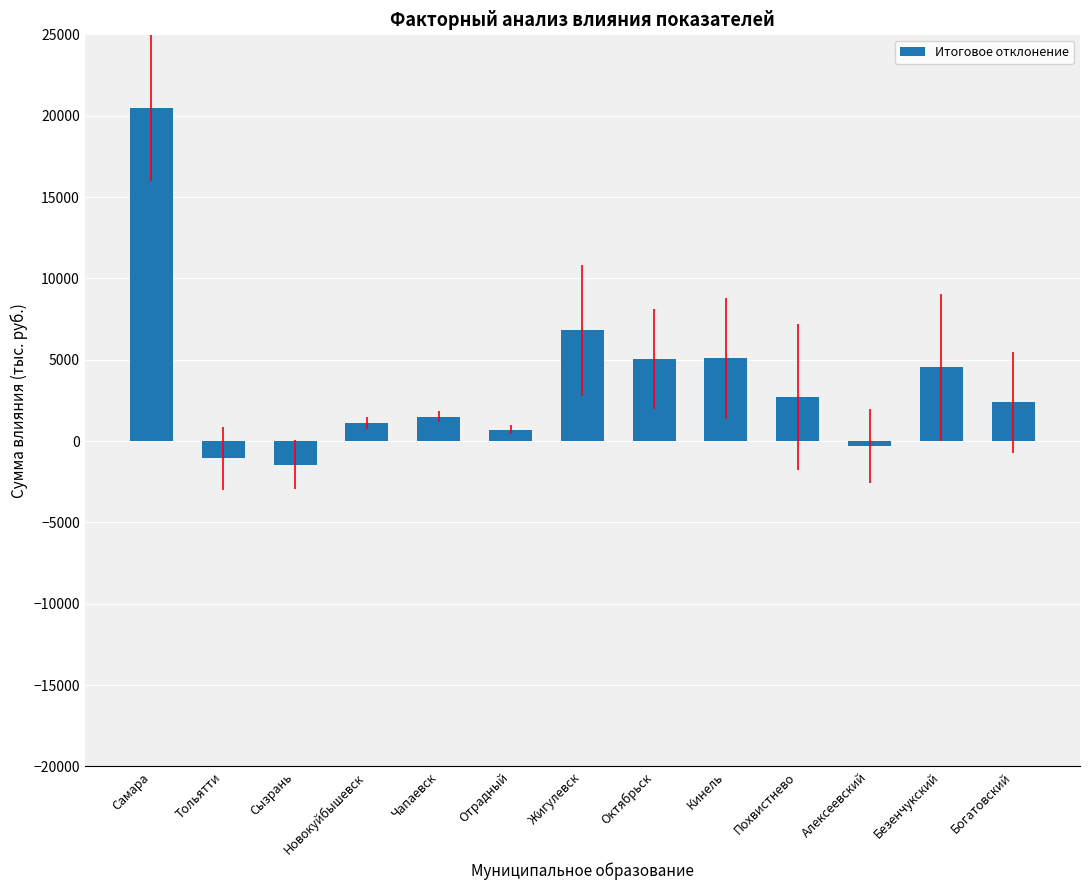

Which label corresponds to the smallest value in the chart?

Сызрань